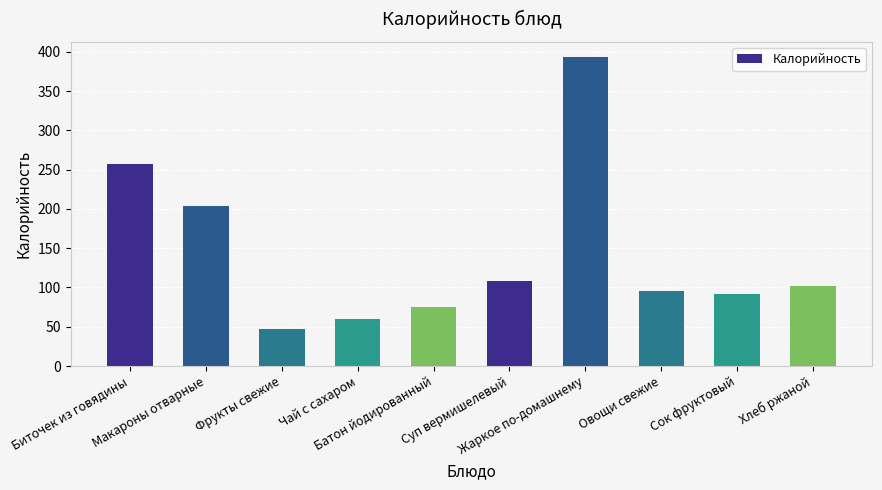

Reading left to right, list all the values displayed in this chart.

257.0	204.0	47.0	60.5	75.0	107.6	393.0	96.0	92.0	102.0